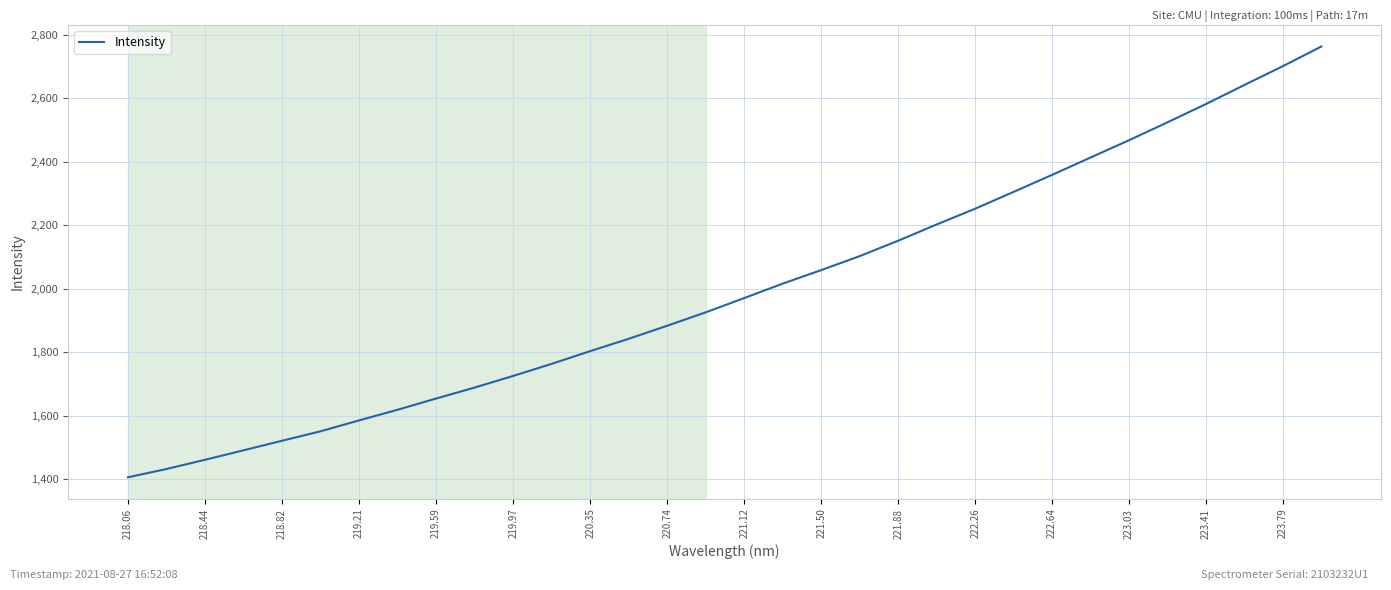

What is the greatest value displayed?

2763.3